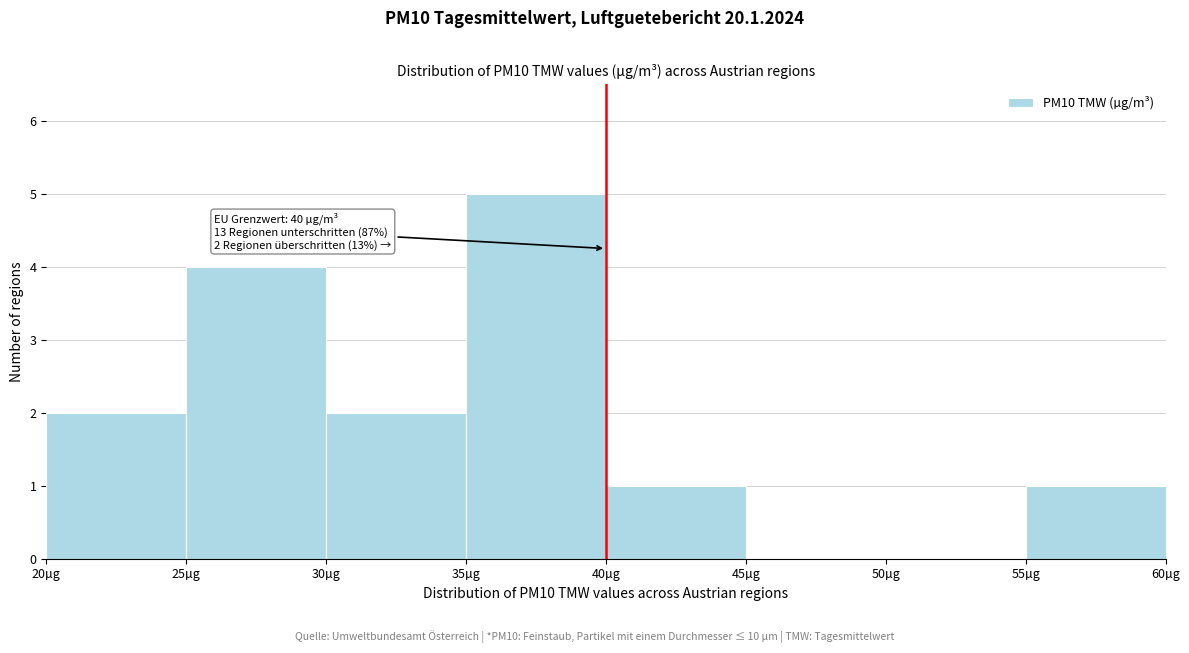

Over which range of the x-axis is the bar tallest?

35 to 40